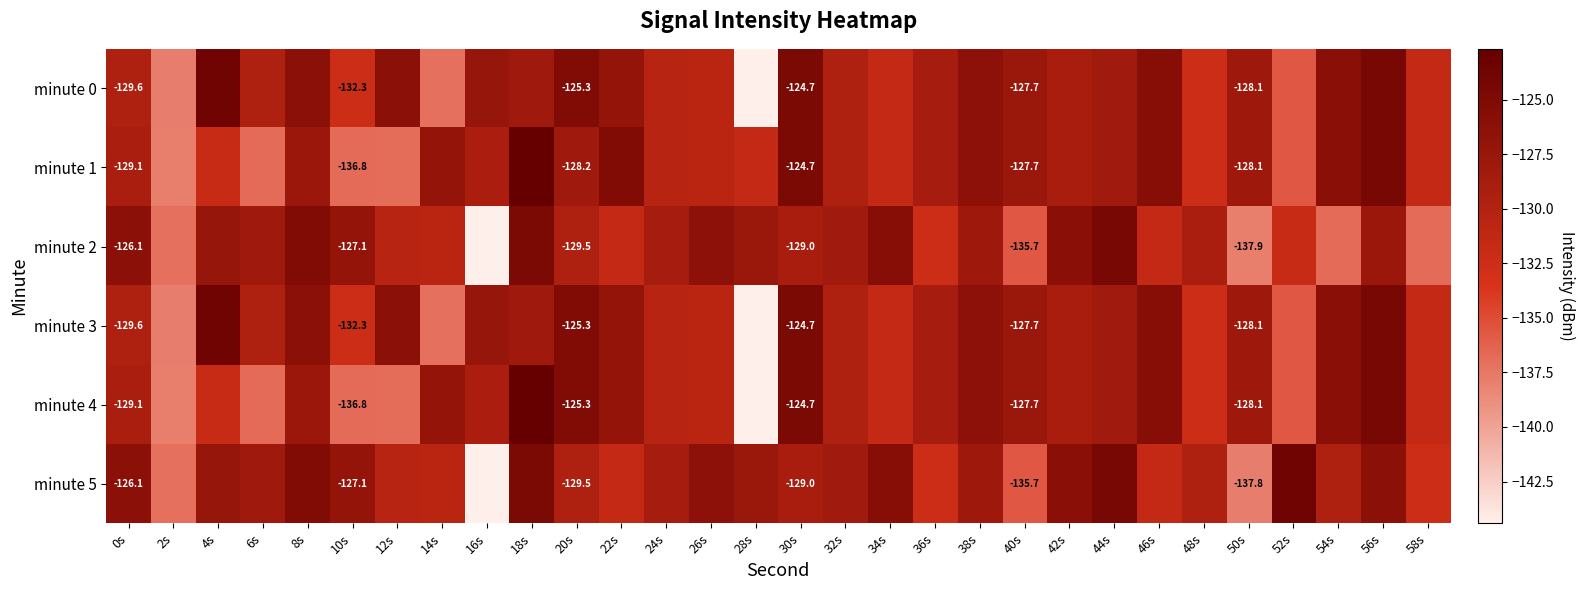

At how many categories does at least one series exceed -142?

30